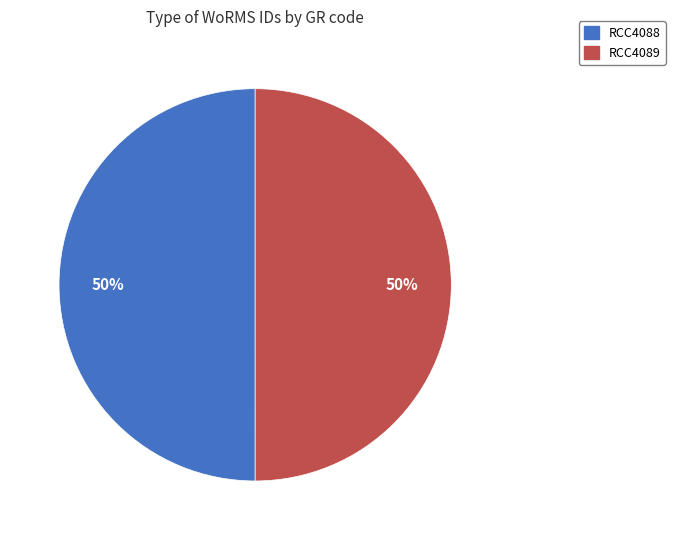

Is the sum of RCC4089 and RCC4088 greater than half?

Yes